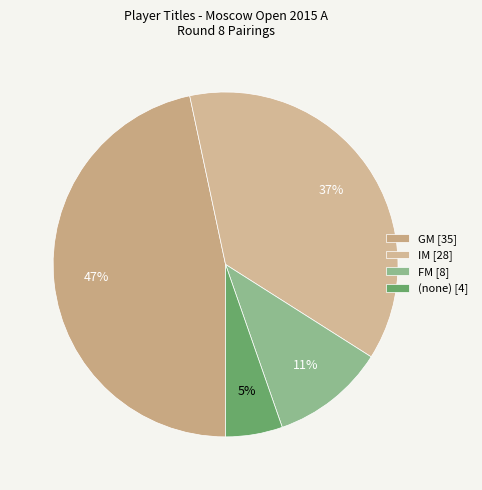

How many slices are in this pie chart?

4